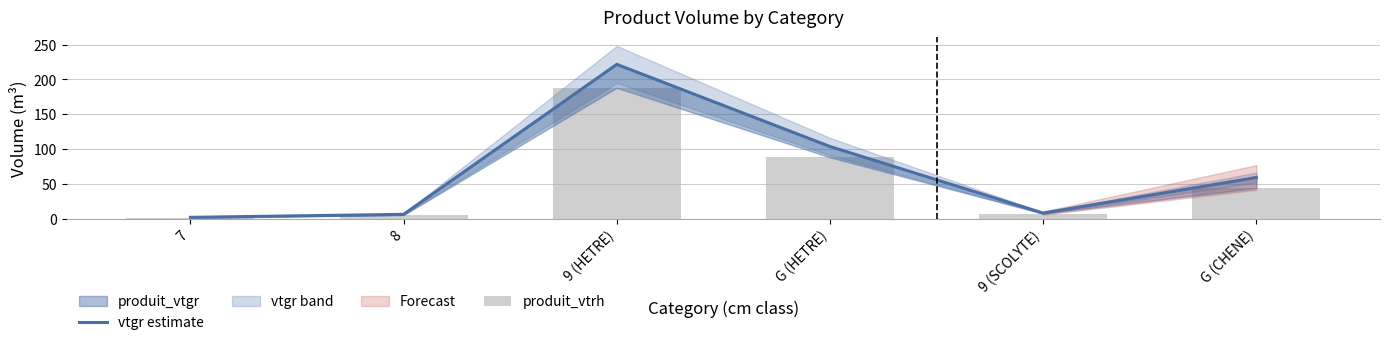

What is the spread (max minus min) of values at 9 (HETRE)?

33.7